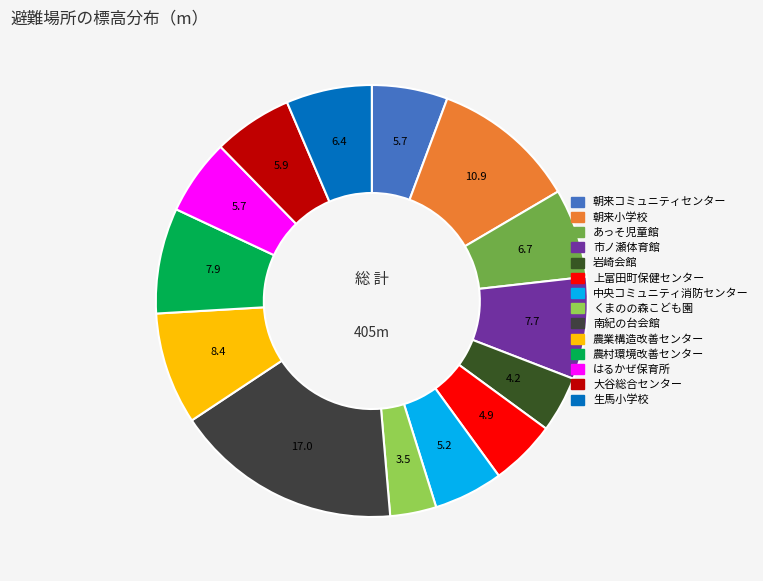

To the nearest percent, what is the average slice percentage?

7%